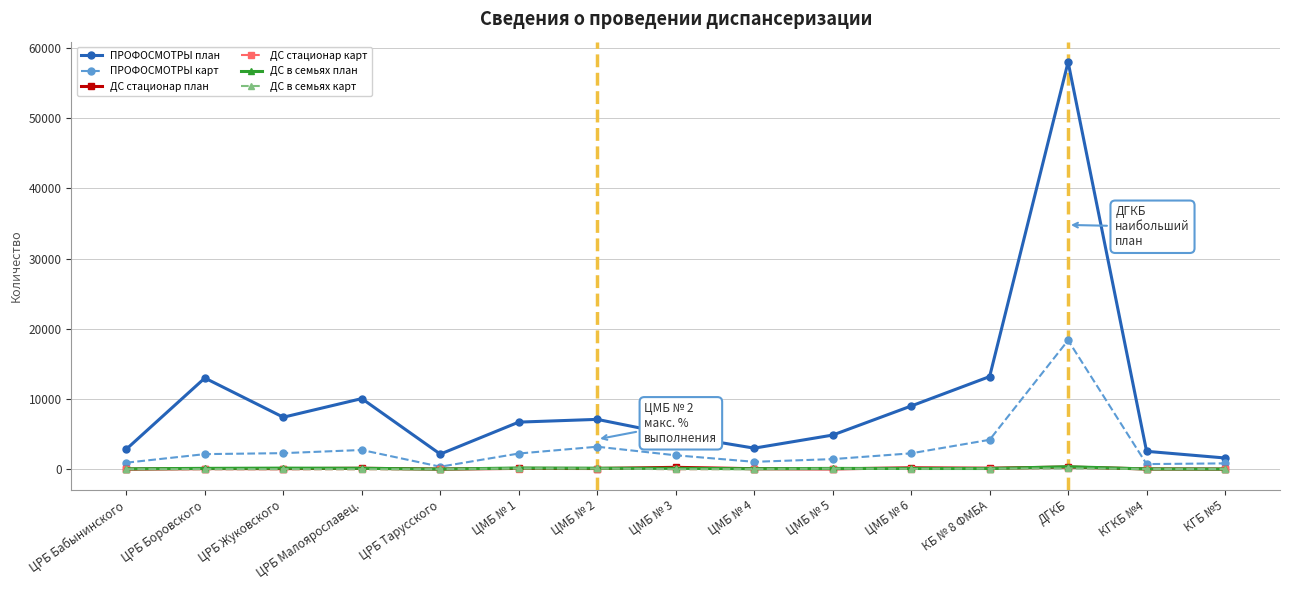

True or false: ДС стационар план has more than 0 points higher than both neighbors.

True